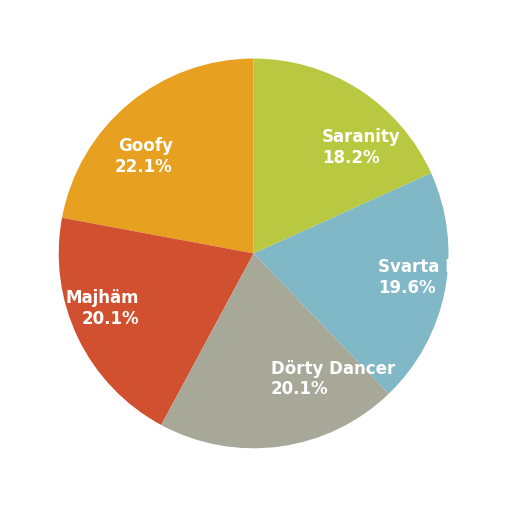

What is the largest slice in the pie chart?

Goofy 22.1%